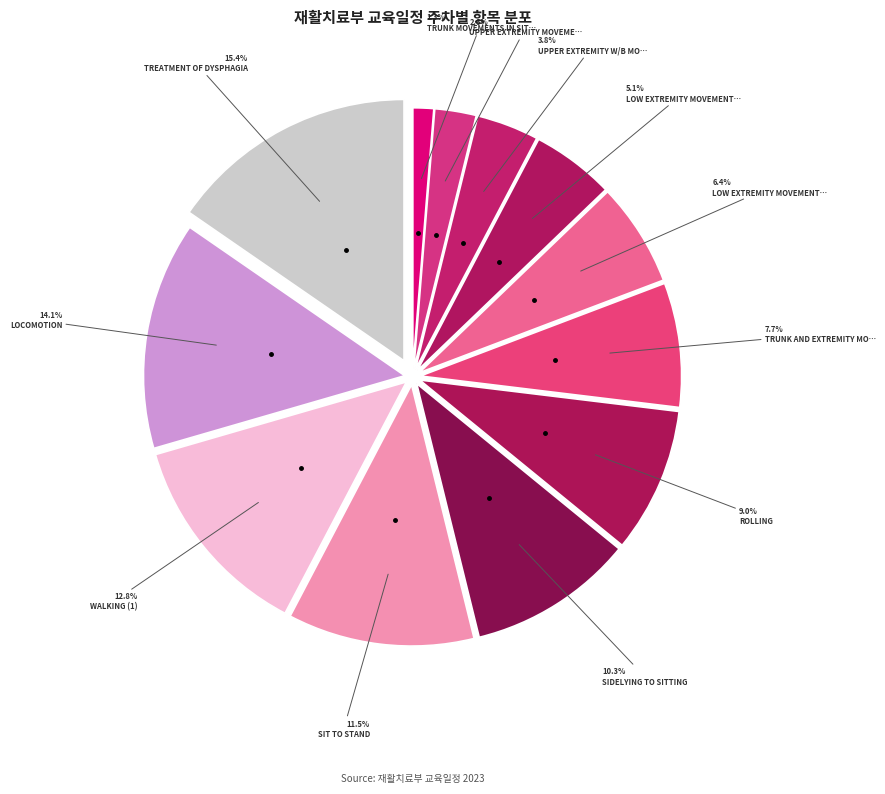

Count the number of slices in the pie.

12